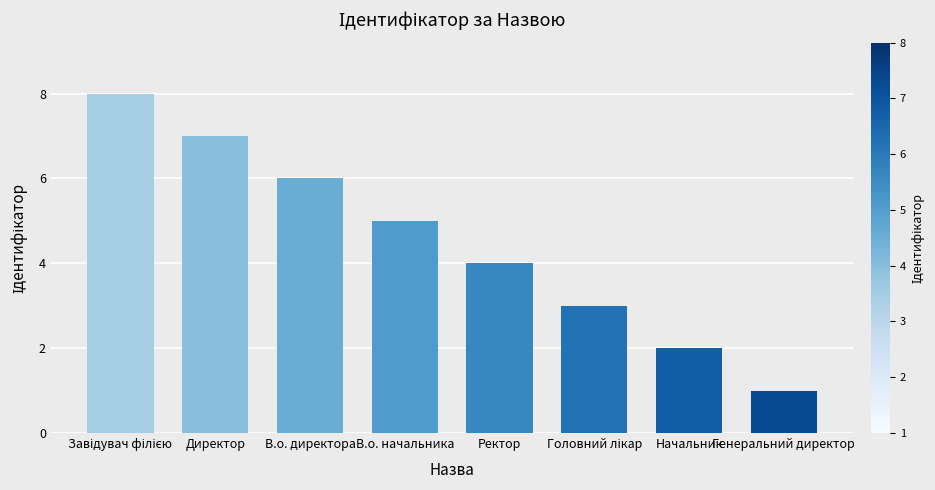

The value at Ректор is 7. True or false?

False